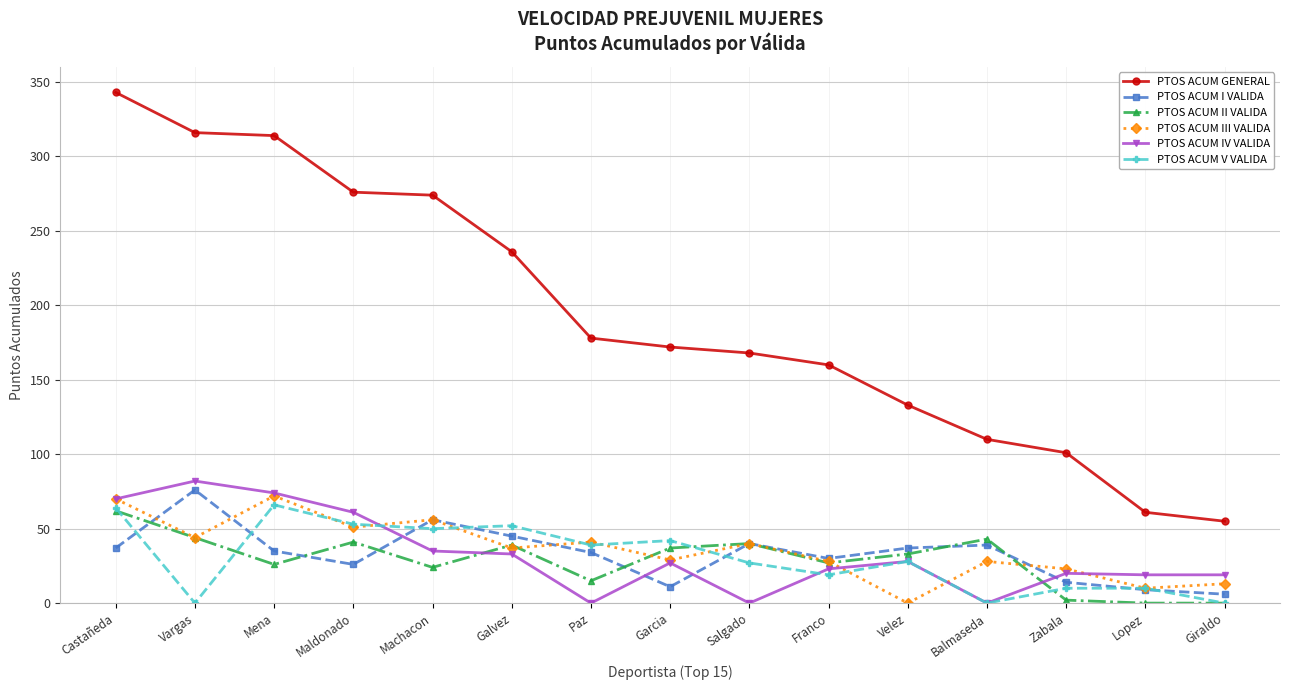

Which series has the widest spread of values?

PTOS ACUM GENERAL